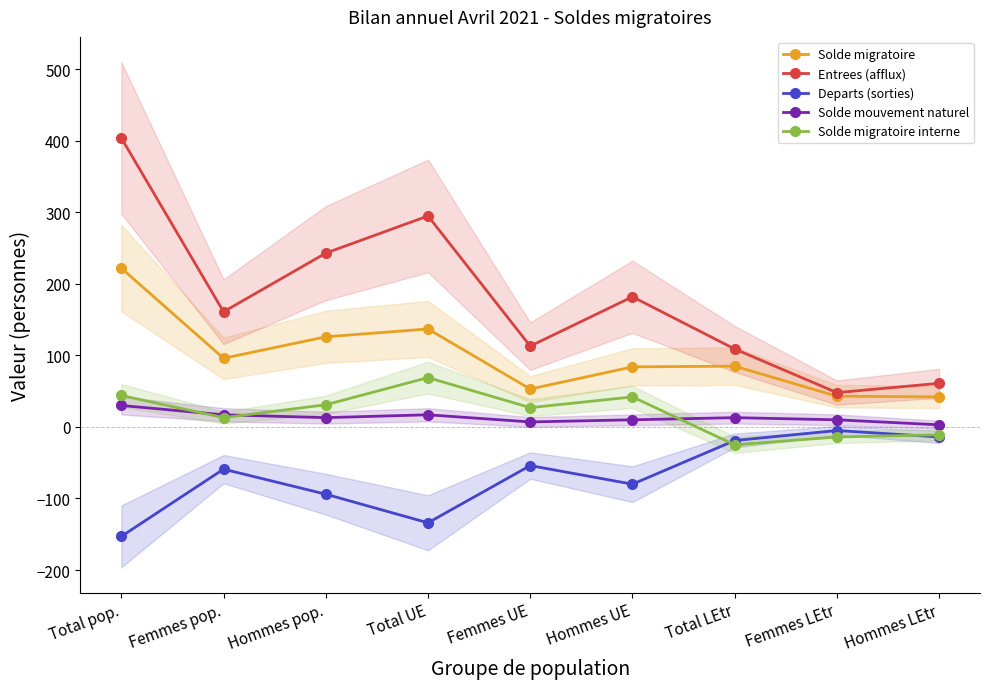

True or false: Solde migratoire and Entrees (afflux) intersect in this chart.

False